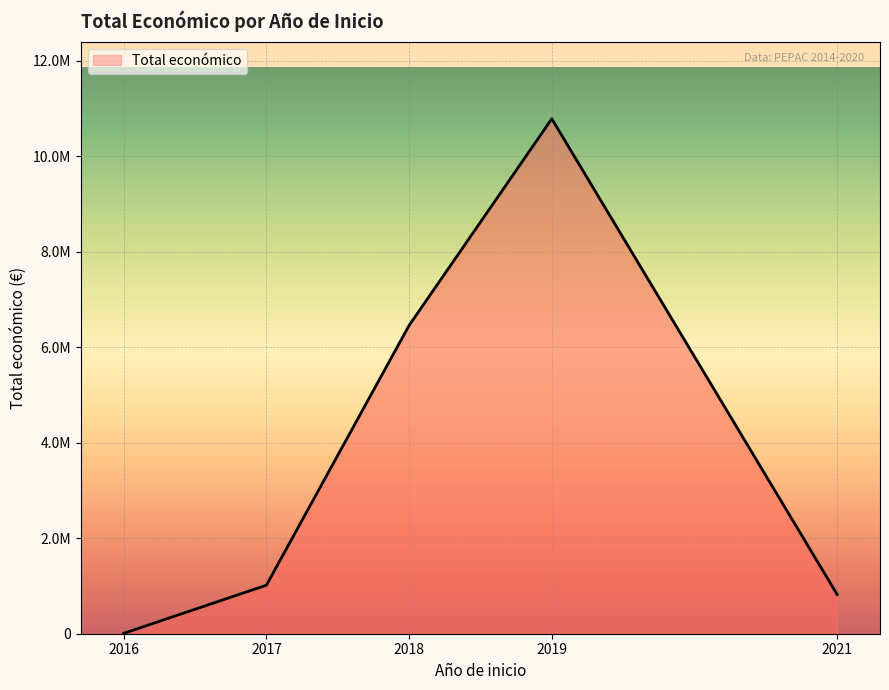

Does the chart have visible grid lines?

Yes